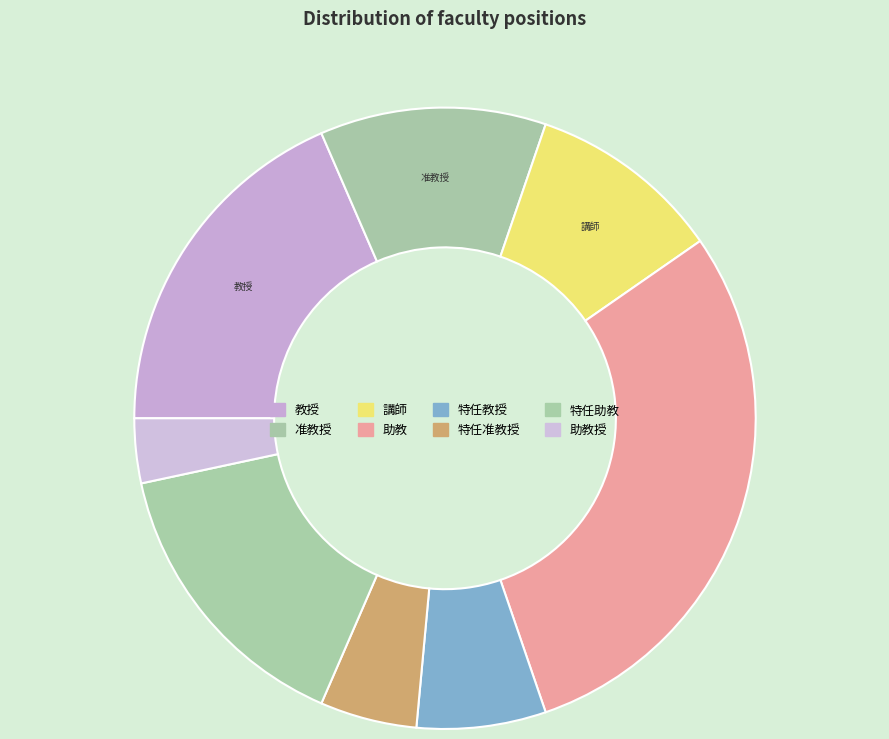

How many segments does this pie chart have?

8